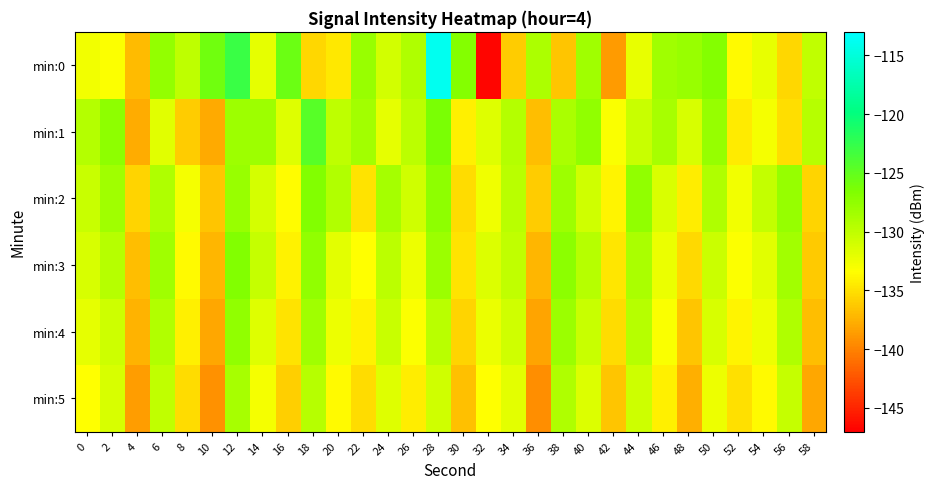

Reading left to right, extract all data points from this chart.

min:0: 0=-132.7	2=-133.2	4=-137.0	6=-127.7	8=-129.9	10=-125.8	12=-122.9	14=-132.0	16=-125.6	18=-135.5	20=-134.6	22=-127.9	24=-130.9	26=-129.2	28=-113.8	30=-126.8	32=-146.7	34=-136.0	36=-129.0	38=-136.4	40=-128.4	42=-138.8	44=-132.2	46=-128.3	48=-127.9	50=-126.9	52=-133.7	54=-132.2	56=-135.5	58=-130.0
min:1: 0=-129.4	2=-127.3	4=-137.7	6=-131.7	8=-136.0	10=-137.9	12=-128.2	14=-128.2	16=-131.6	18=-124.4	20=-130.0	22=-128.5	24=-132.1	26=-129.8	28=-126.3	30=-134.2	32=-131.7	34=-129.4	36=-136.8	38=-128.9	40=-127.6	42=-133.1	44=-130.4	46=-128.7	48=-131.2	50=-127.8	52=-134.5	54=-132.9	56=-135.1	58=-129.6
min:2: 0=-130.5	2=-128.3	4=-135.7	6=-129.2	8=-132.8	10=-136.4	12=-127.9	14=-131.1	16=-133.5	18=-126.7	20=-129.3	22=-134.8	24=-128.6	26=-130.9	28=-127.4	30=-135.2	32=-132.6	34=-129.7	36=-136.1	38=-128.2	40=-130.8	42=-133.9	44=-127.5	46=-131.4	48=-134.3	50=-129.1	52=-132.7	54=-130.2	56=-127.8	58=-135.6
min:3: 0=-131.2	2=-129.5	4=-136.8	6=-128.4	8=-133.6	10=-137.2	12=-126.8	14=-130.3	16=-134.1	18=-127.6	20=-131.9	22=-133.4	24=-129.8	26=-132.5	28=-128.1	30=-134.9	32=-131.5	34=-130.1	36=-137.3	38=-127.3	40=-129.6	42=-134.7	44=-128.9	46=-132.3	48=-135.4	50=-130.6	52=-133.2	54=-131.8	56=-128.5	58=-136.2
min:4: 0=-132.1	2=-130.7	4=-137.4	6=-129.3	8=-134.2	10=-138.1	12=-127.5	14=-131.6	16=-134.8	18=-128.3	20=-132.4	22=-134.1	24=-130.5	26=-133.2	28=-129.7	30=-135.6	32=-132.3	34=-130.8	36=-138.2	38=-128.1	40=-130.4	42=-135.3	44=-129.6	46=-133.1	48=-136.5	50=-131.3	52=-133.9	54=-132.5	56=-129.2	58=-136.9
min:5: 0=-133.4	2=-131.2	4=-138.6	6=-130.1	8=-135.3	10=-139.2	12=-128.7	14=-132.8	16=-135.9	18=-129.5	20=-133.7	22=-135.2	24=-131.6	26=-134.3	28=-130.8	30=-136.7	32=-133.4	34=-131.9	36=-139.3	38=-129.2	40=-131.5	42=-136.4	44=-130.7	46=-134.2	48=-137.6	50=-132.4	52=-135.0	54=-133.6	56=-130.3	58=-138.0